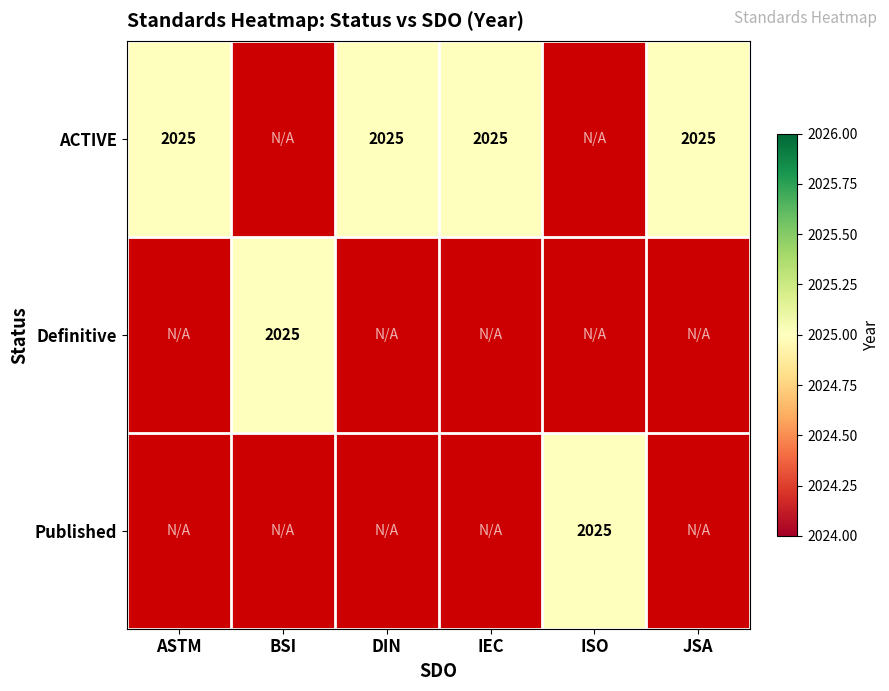

How many data points does each series have?

6